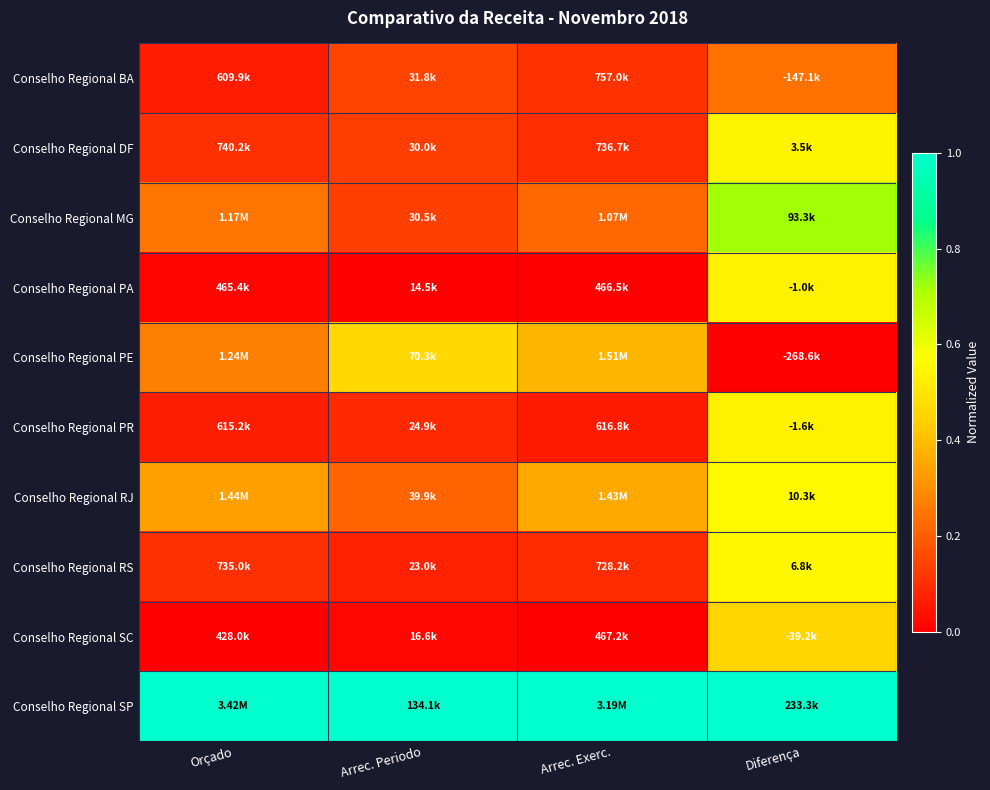

At which category is the sum across all series the highest?

Diferença